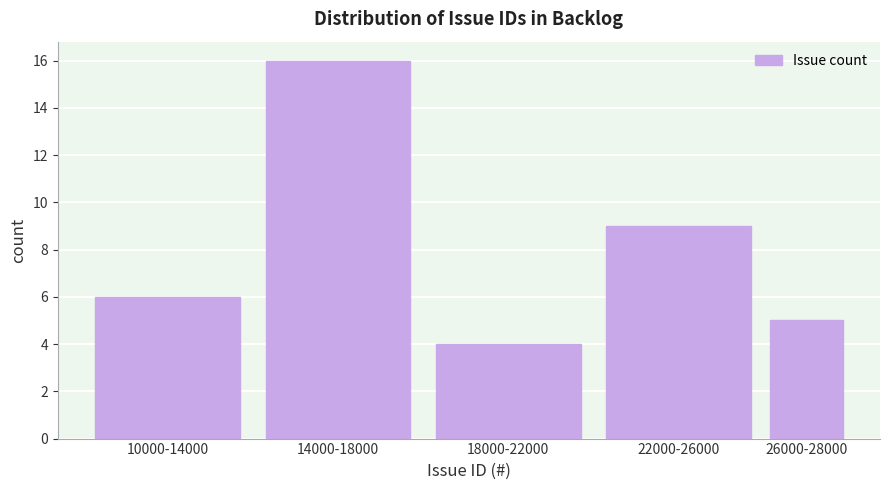

Reading left to right, transcribe all the data shown in this chart.

6	16	4	9	5